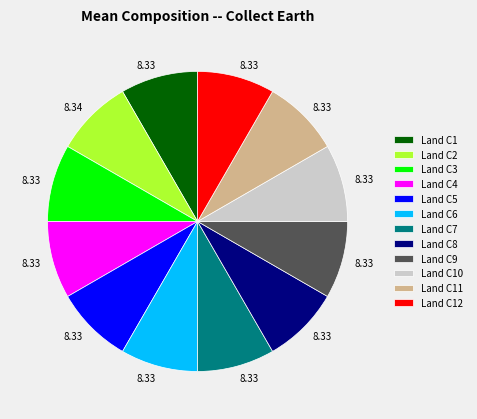

Does Land C6 represent more than half of the total?

No